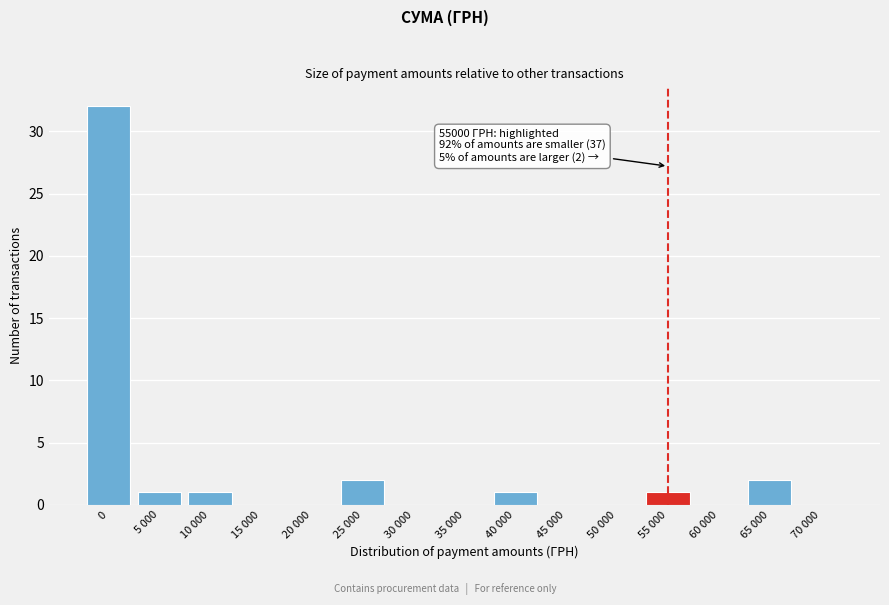

Reading left to right, transcribe all the data shown in this chart.

0=32	5 000=1	10 000=1	15 000=0	20 000=0	25 000=2	30 000=0	35 000=0	40 000=1	45 000=0	50 000=0	55 000=1	60 000=0	65 000=2	70 000=0